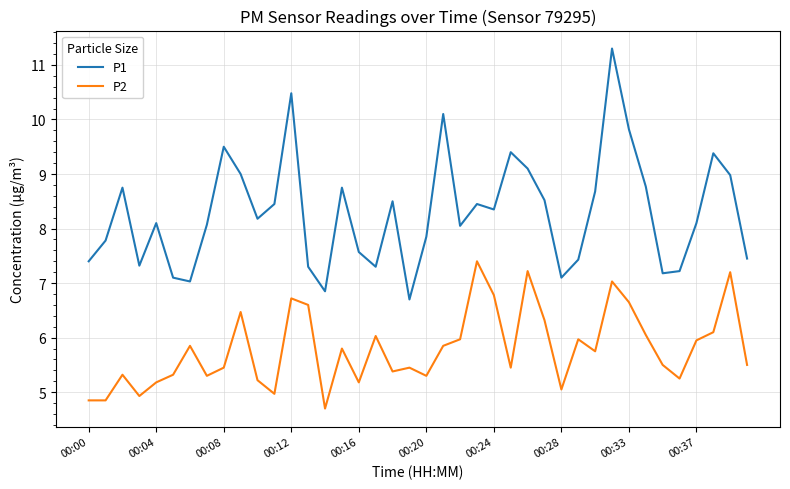

Which series has the largest total across all categories?

P1